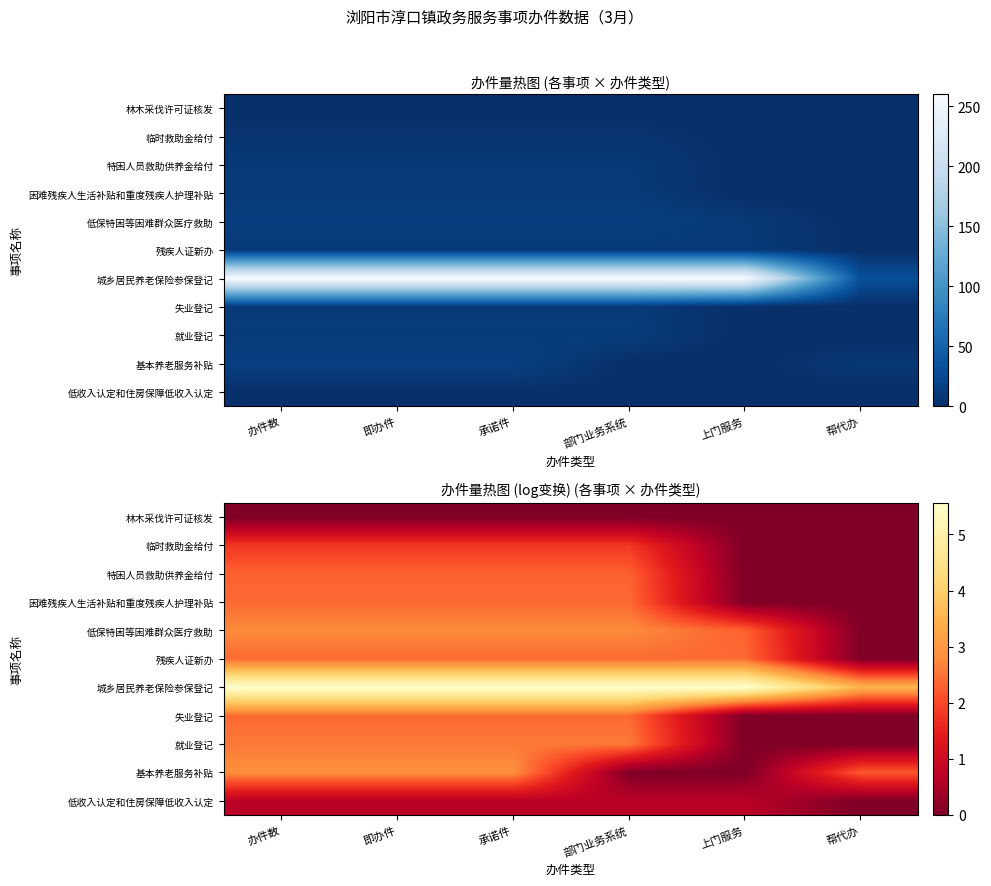

The value of 低保特困等困难群众医疗救助 at 承诺件 is 2.8. True or false?

True